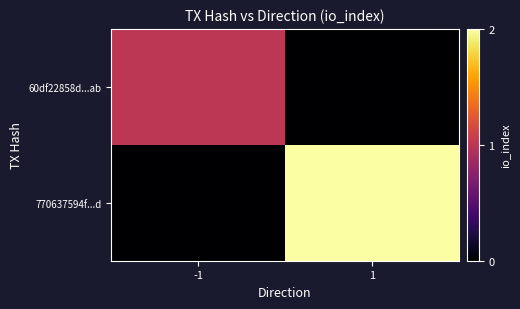

Reading left to right, extract all data points from this chart.

60df22858d...ab: -1=1	1=0
770637594f...d: -1=0	1=2